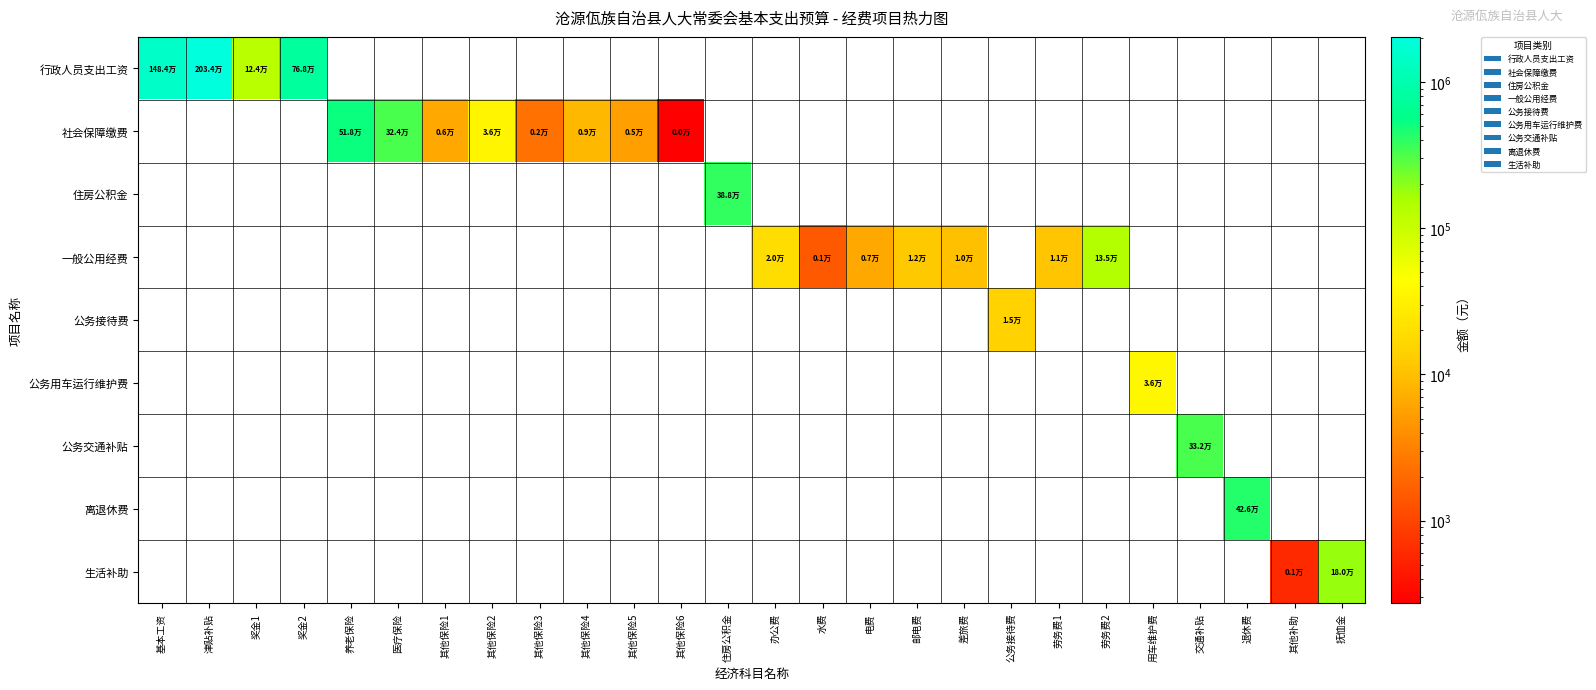

What is the total value across all series at 劳务费2?

134686.4